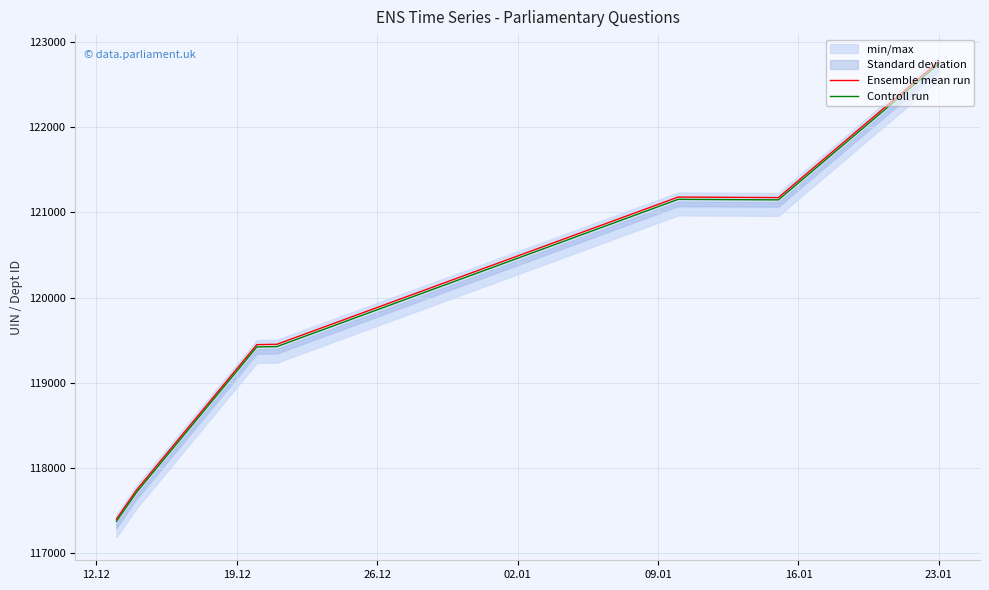

What is the value of the Ensemble mean run point at the 4th from the left?

119450.2